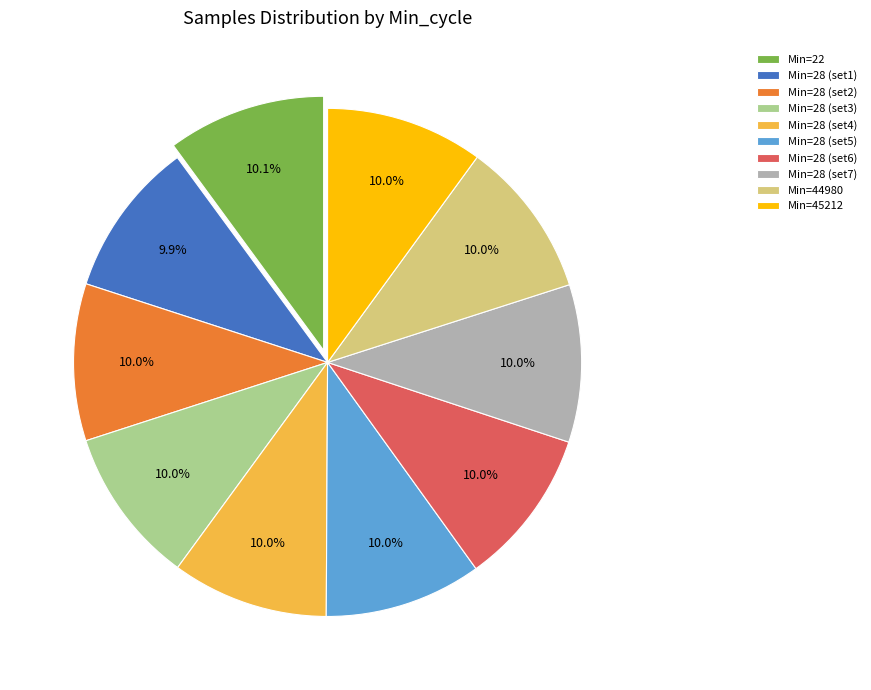

To the nearest percent, what is the average slice percentage?

10%